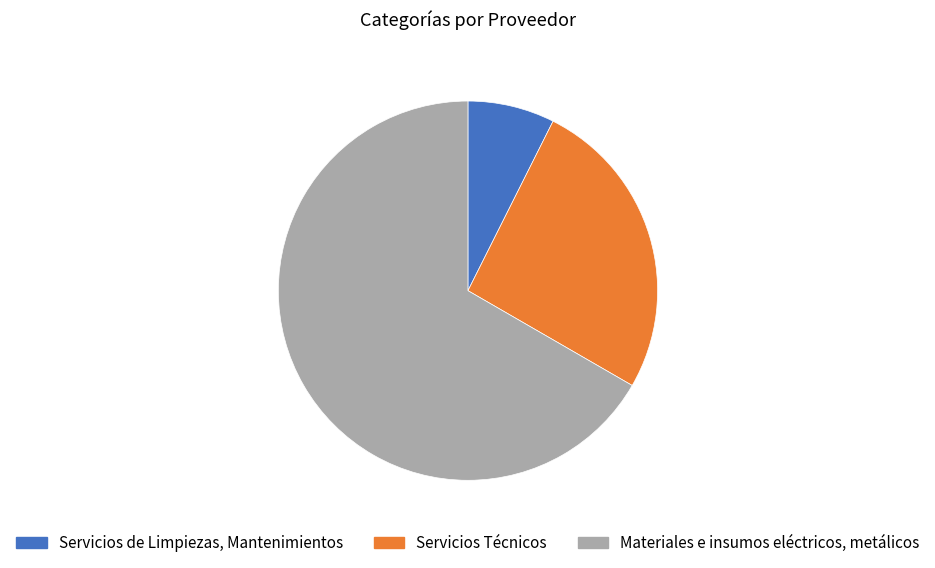

Does Materiales e insumos eléctricos, metálicos represent more than half of the total?

Yes